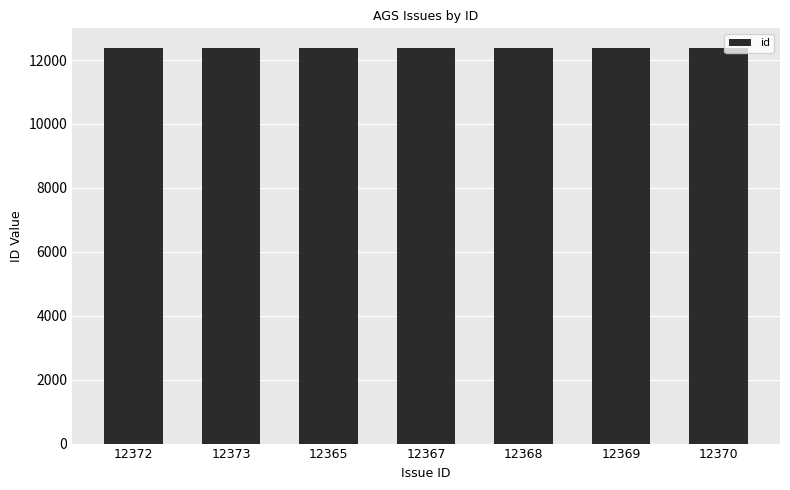

True or false: the data shows 4926 at 12367.

False